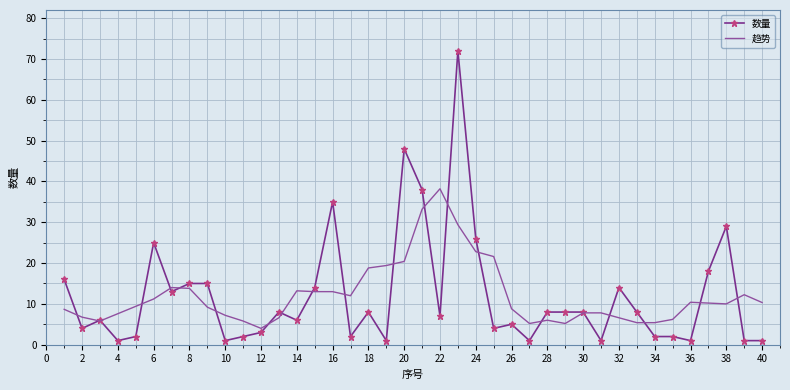

Rank the series by their maximum value, from lowest to highest.

趋势, 数量